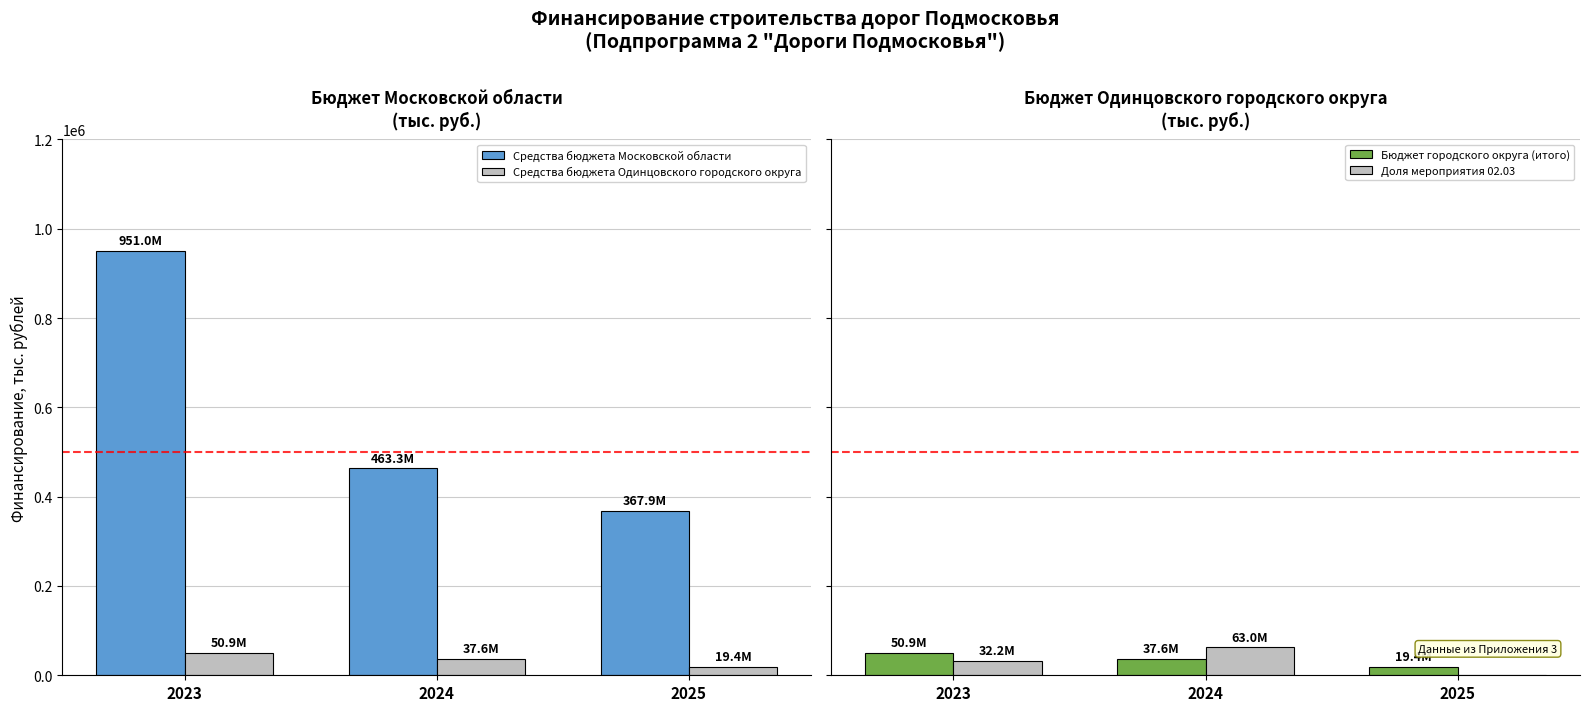

The value of Средства бюджета Одинцовского городского округа at 2023 is 88855.2. True or false?

False